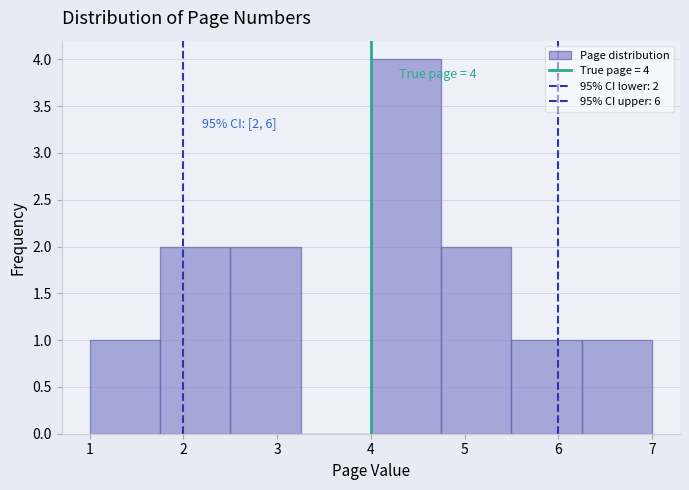

Which range on the x-axis has the tallest bar?

4.00 to 4.75